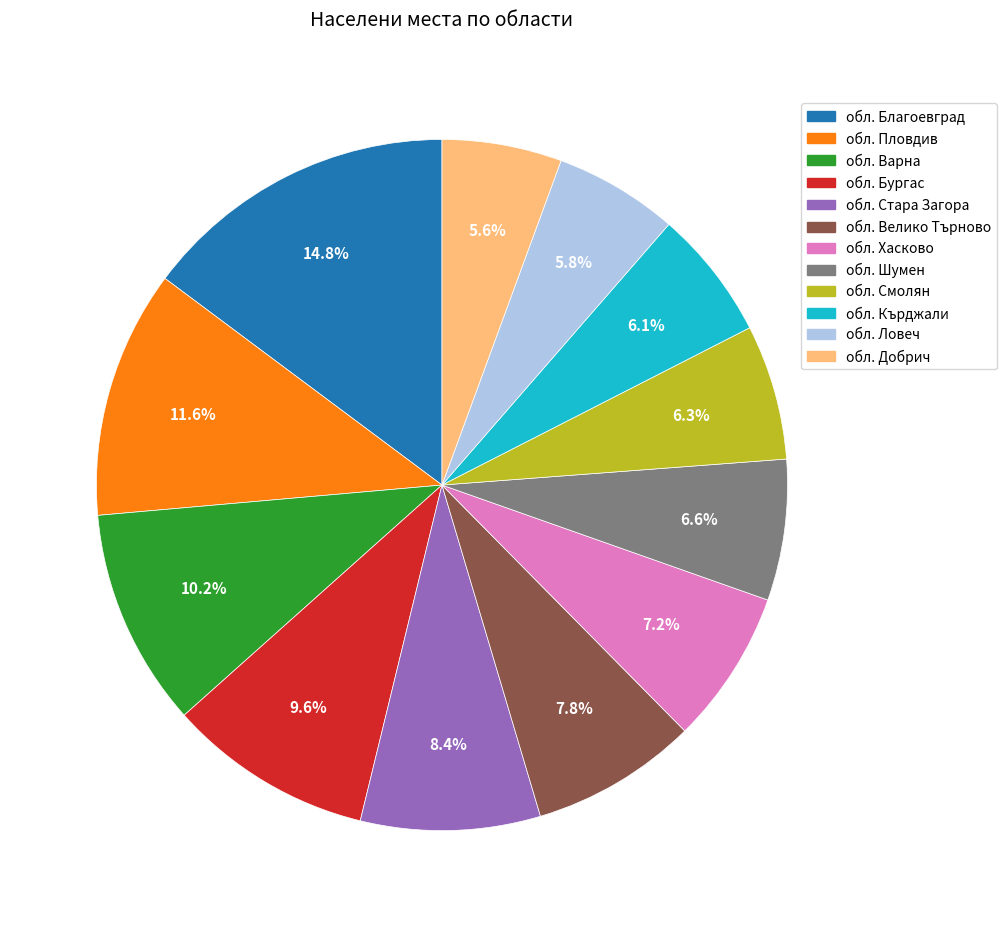

What portion of the pie excludes обл. Хасково?

92.8%